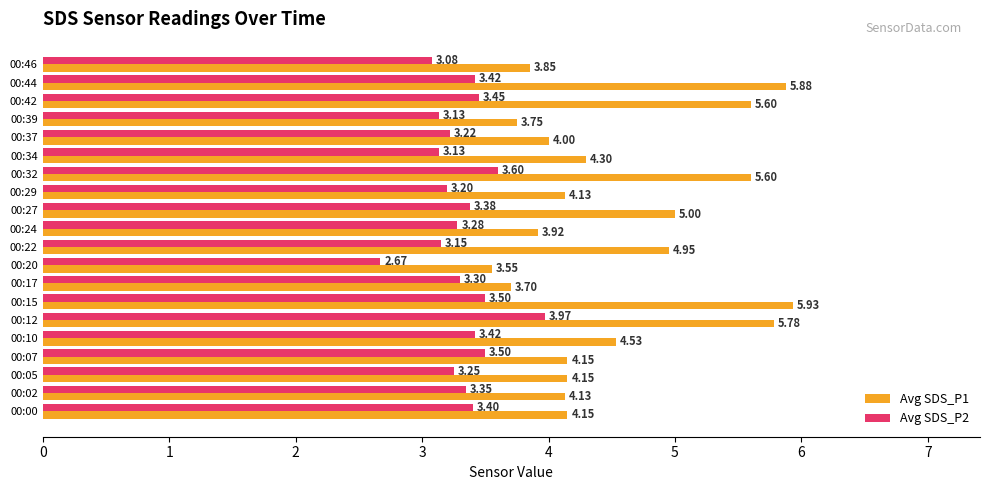

At which category is the sum across all series the highest?

00:12